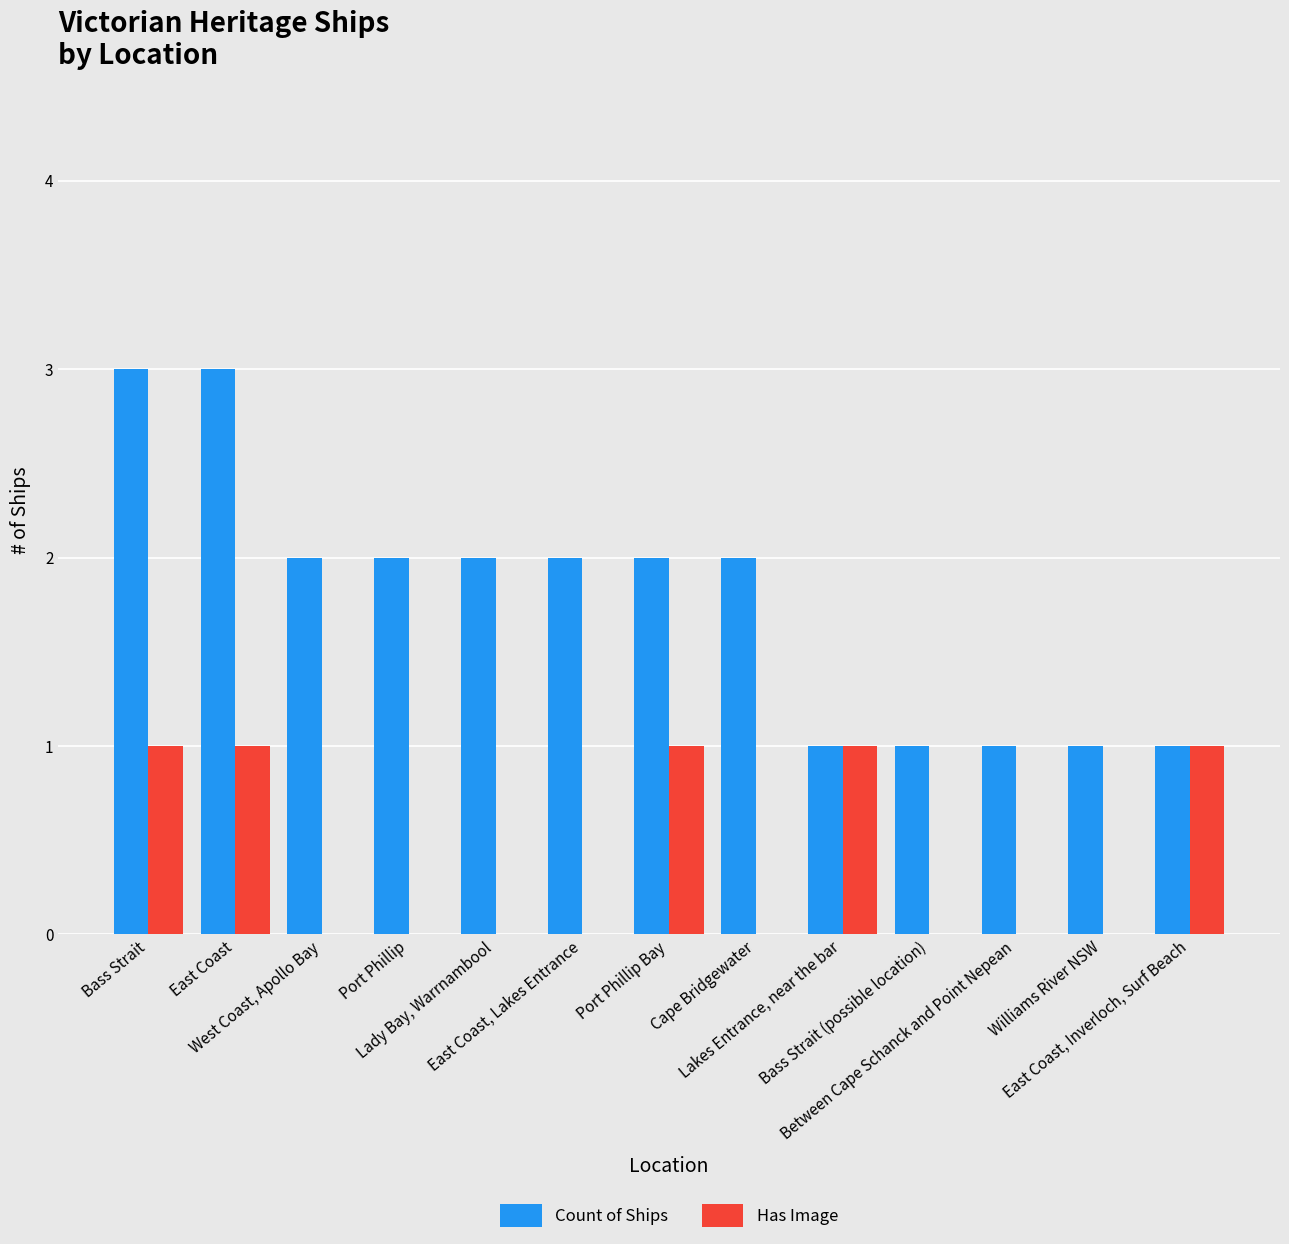

What is the maximum value for Count of Ships?

3